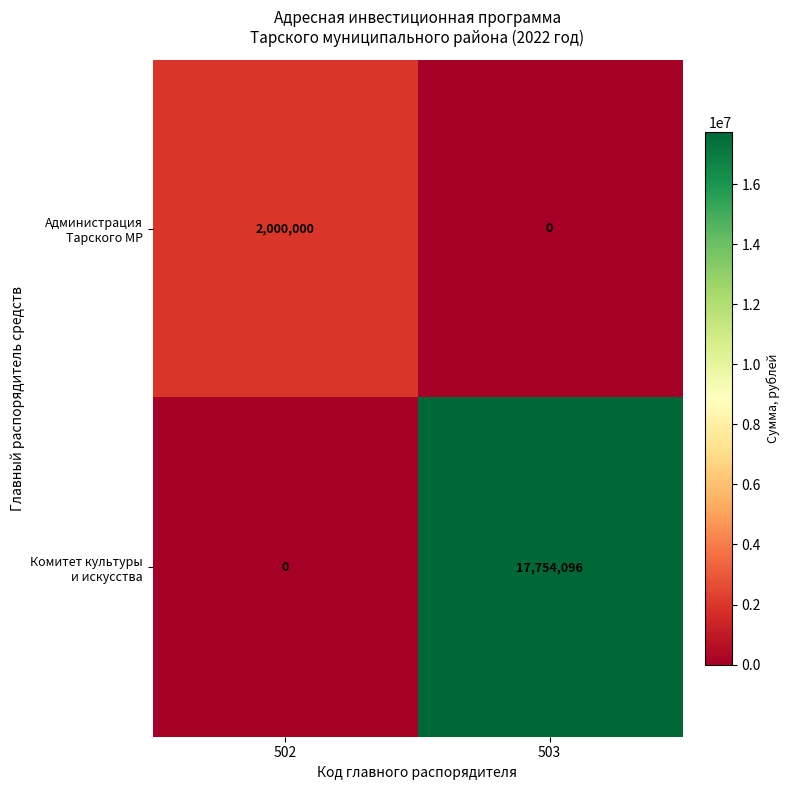

At which category is the sum across all series the highest?

503